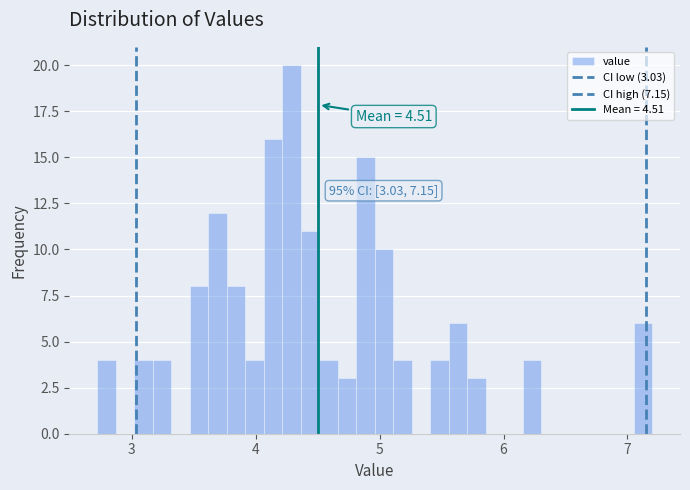

Read against the x-axis, roughly where is the centre of the tallest bar?

4.3